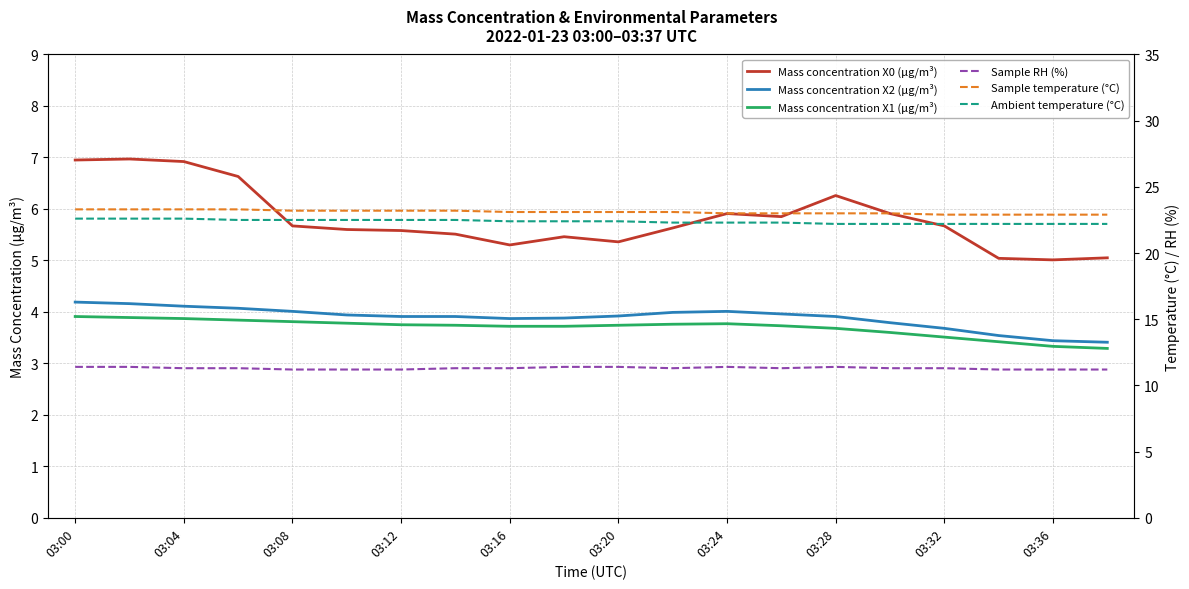

Rank the series by their maximum value, from lowest to highest.

Mass concentration X1 (μg/m³), Mass concentration X2 (μg/m³), Mass concentration X0 (μg/m³), Sample RH (%), Ambient temperature (°C), Sample temperature (°C)